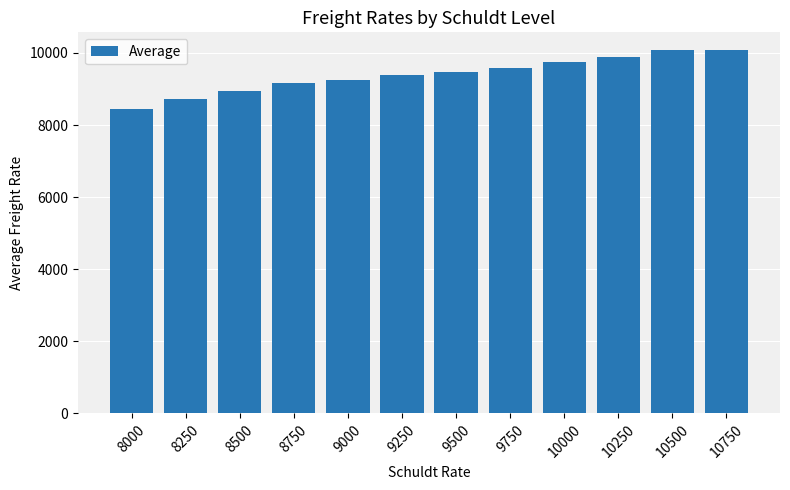

Approximately how many times larger is the value at 9250 compared to 9500?

1.0